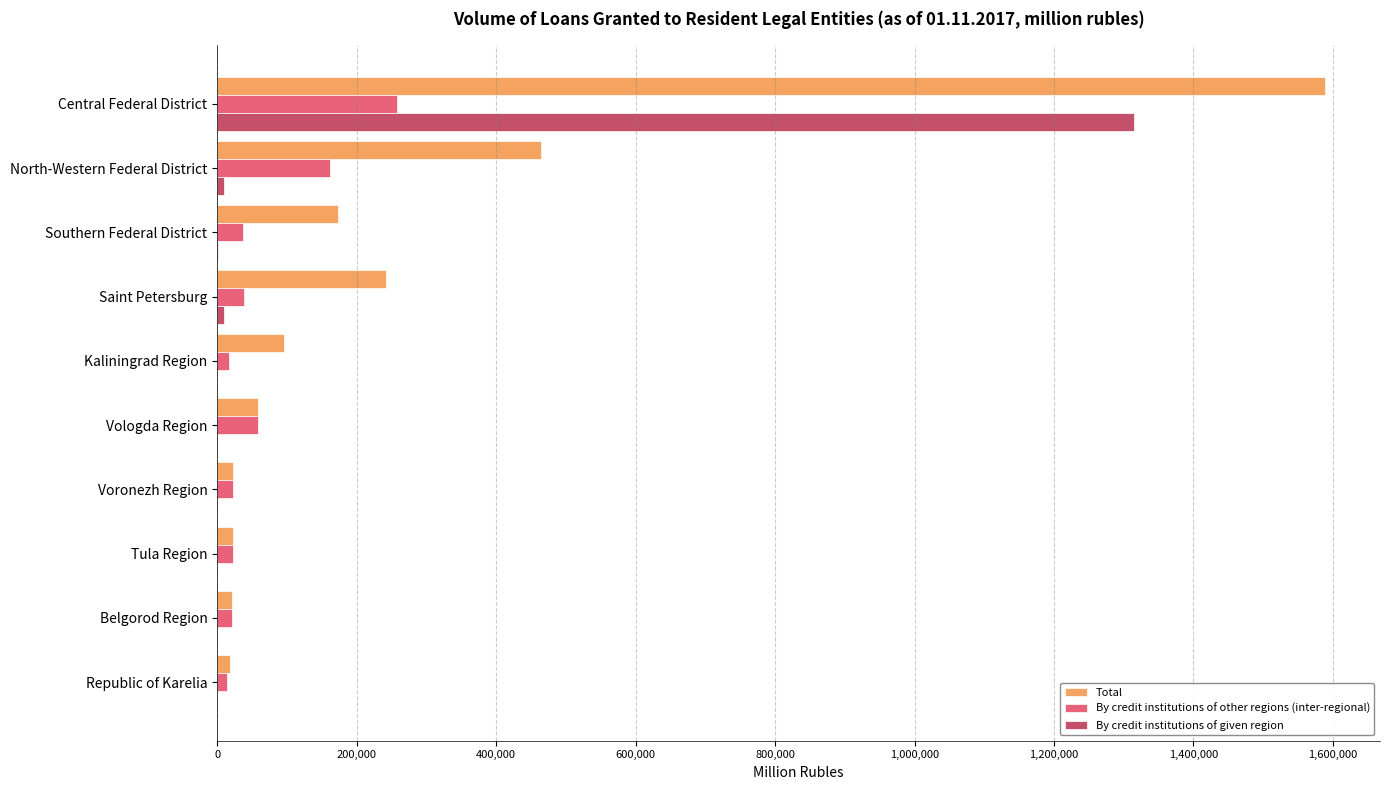

What is the greatest value displayed?

1588054